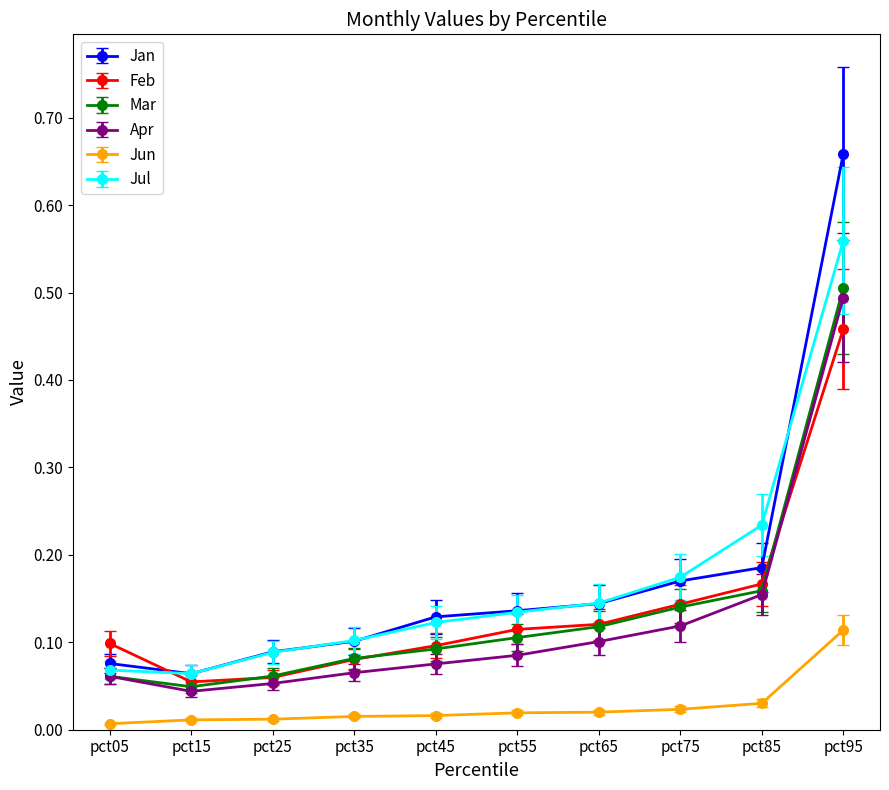

True or false: Jul has a value of 0.0 at pct05.

False